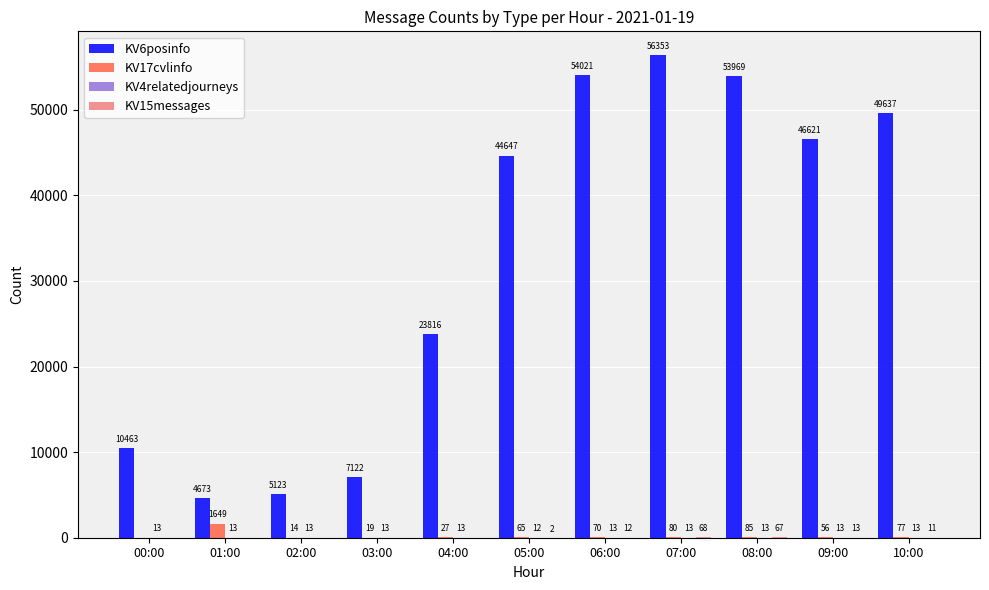

Which series has the widest spread of values?

KV6posinfo